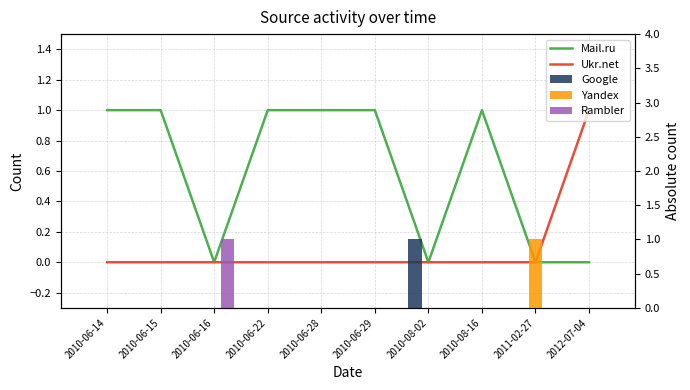

Count the Ukr.net values in the range 0 to 1.

10